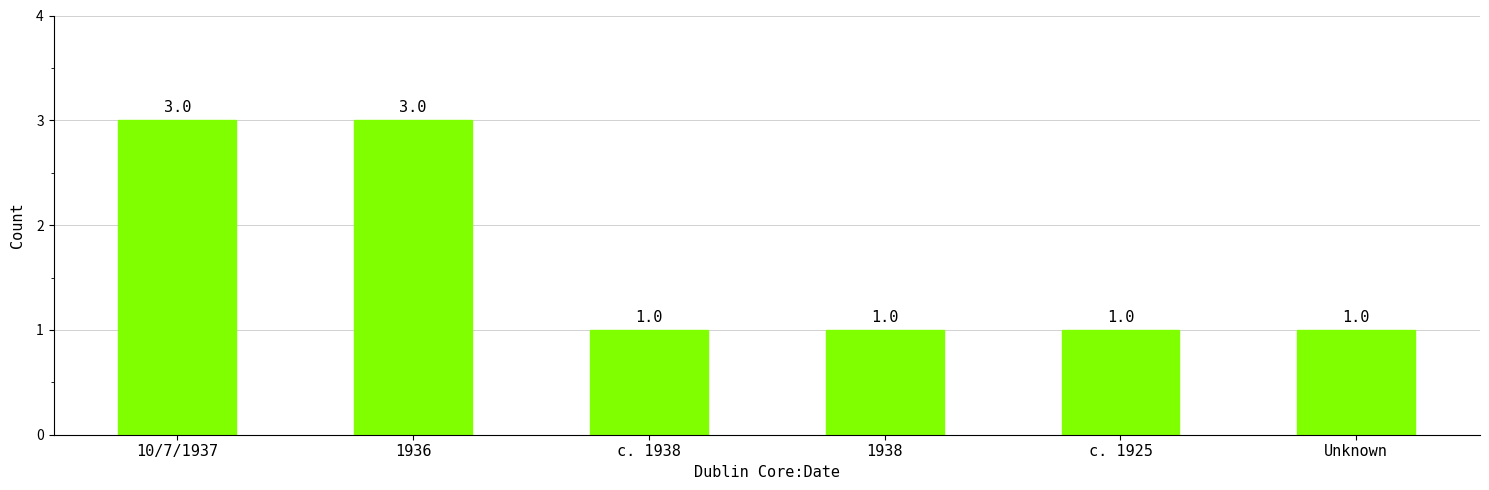

True or false: the data shows 1 at Unknown.

True